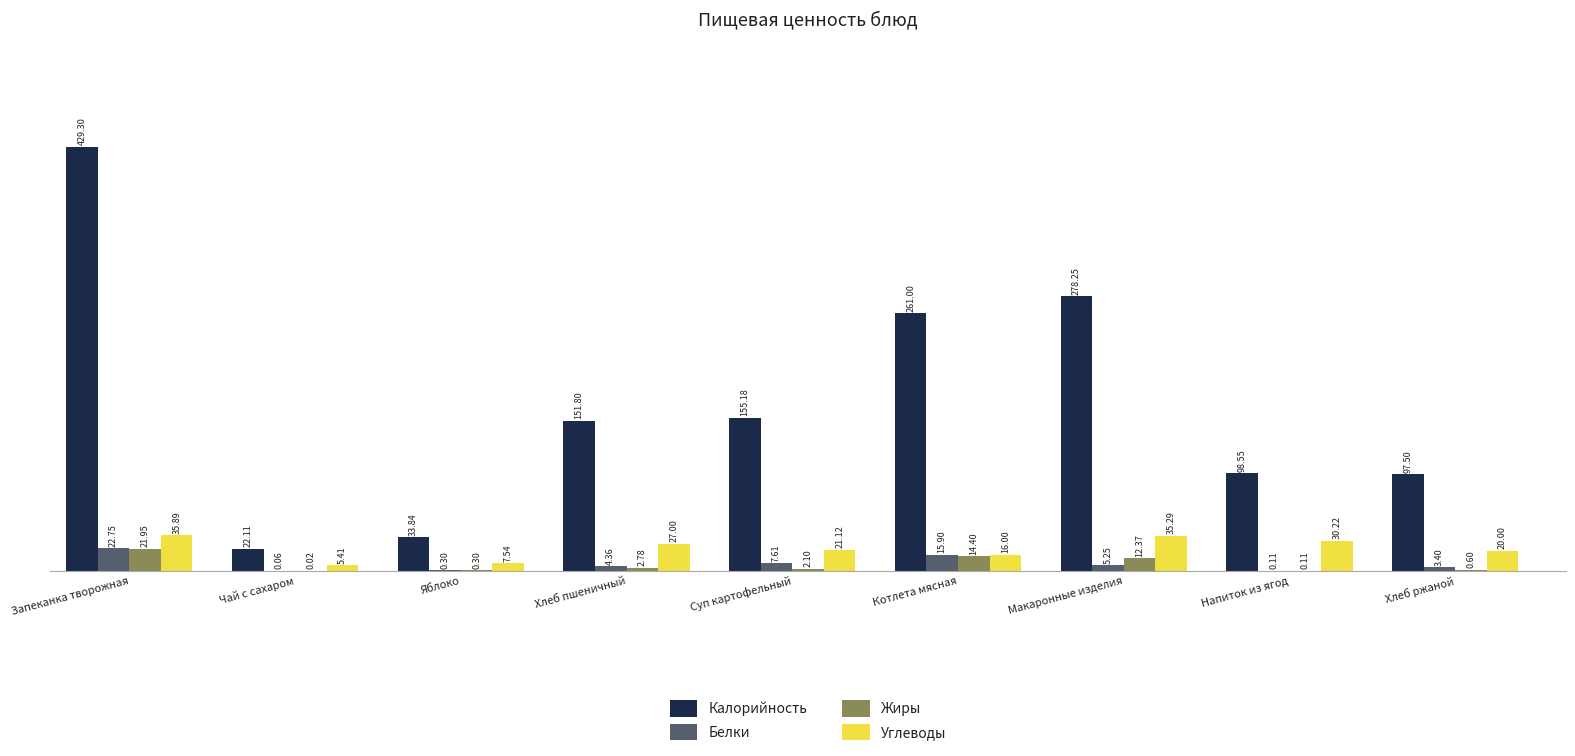

What is the total value across all series at Напиток из ягод?

129.0